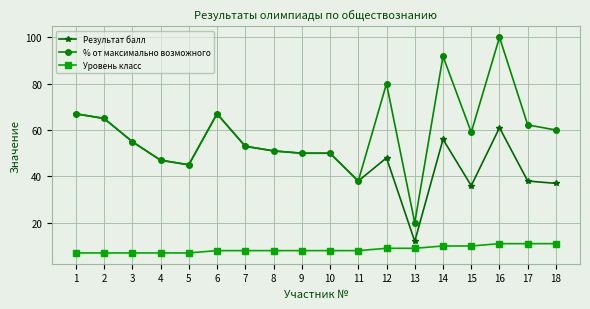

At how many categories does at least one series exceed 22?

17